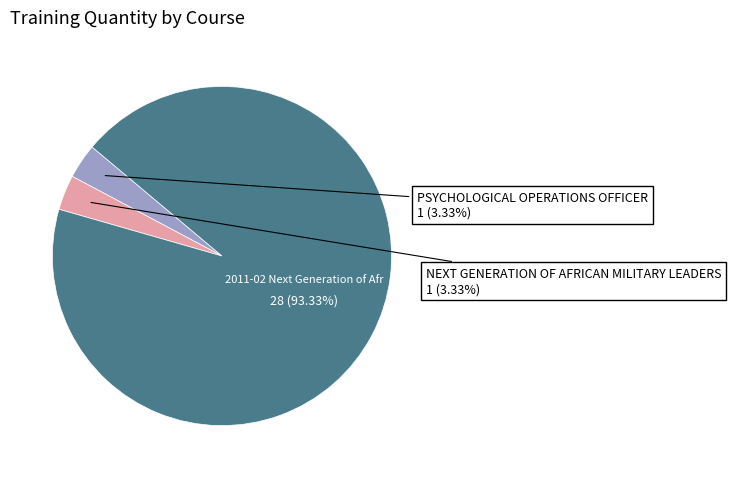

Does any single category account for the majority?

Yes